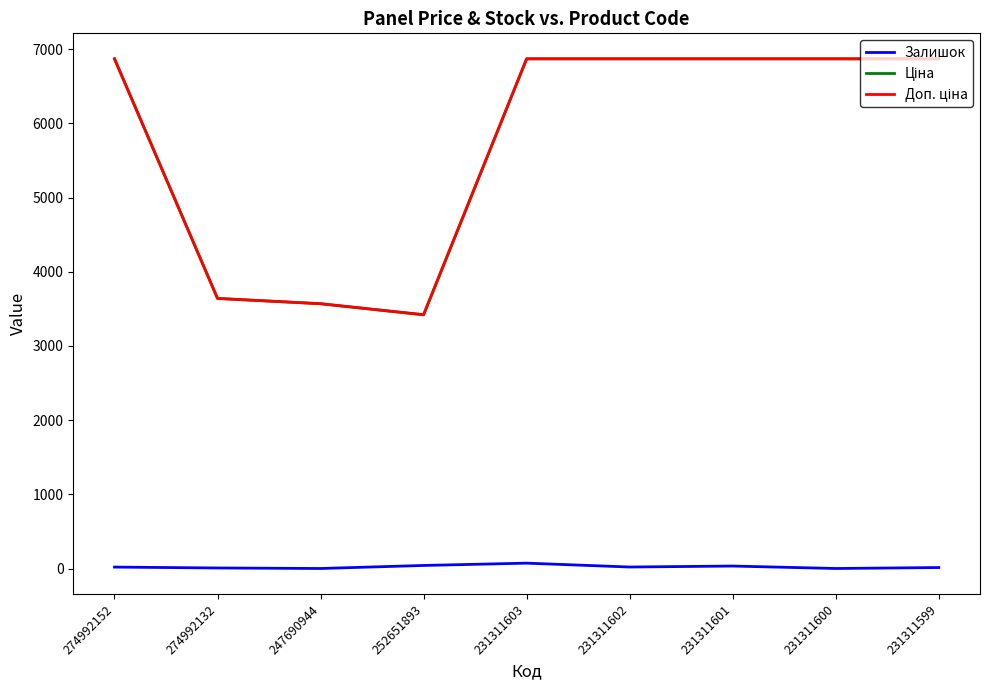

The Залишок series shows 2.0 at 247690944. True or false?

True